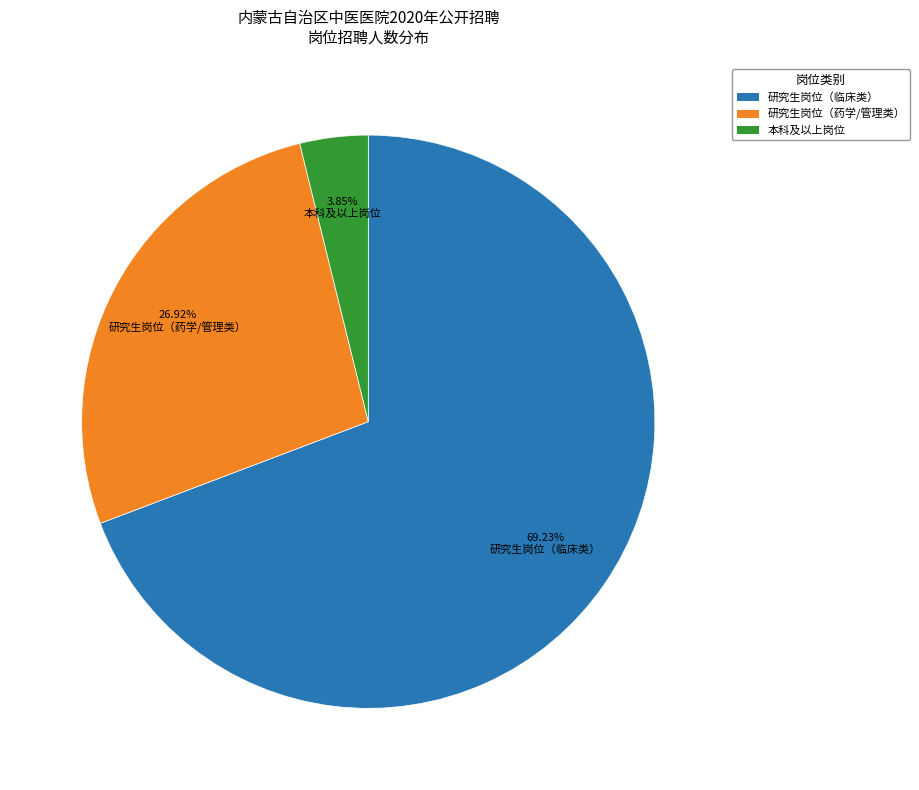

What is the ratio of the value at 研究生岗位（药学/管理类） to the value at 研究生岗位（临床类）?

0.4